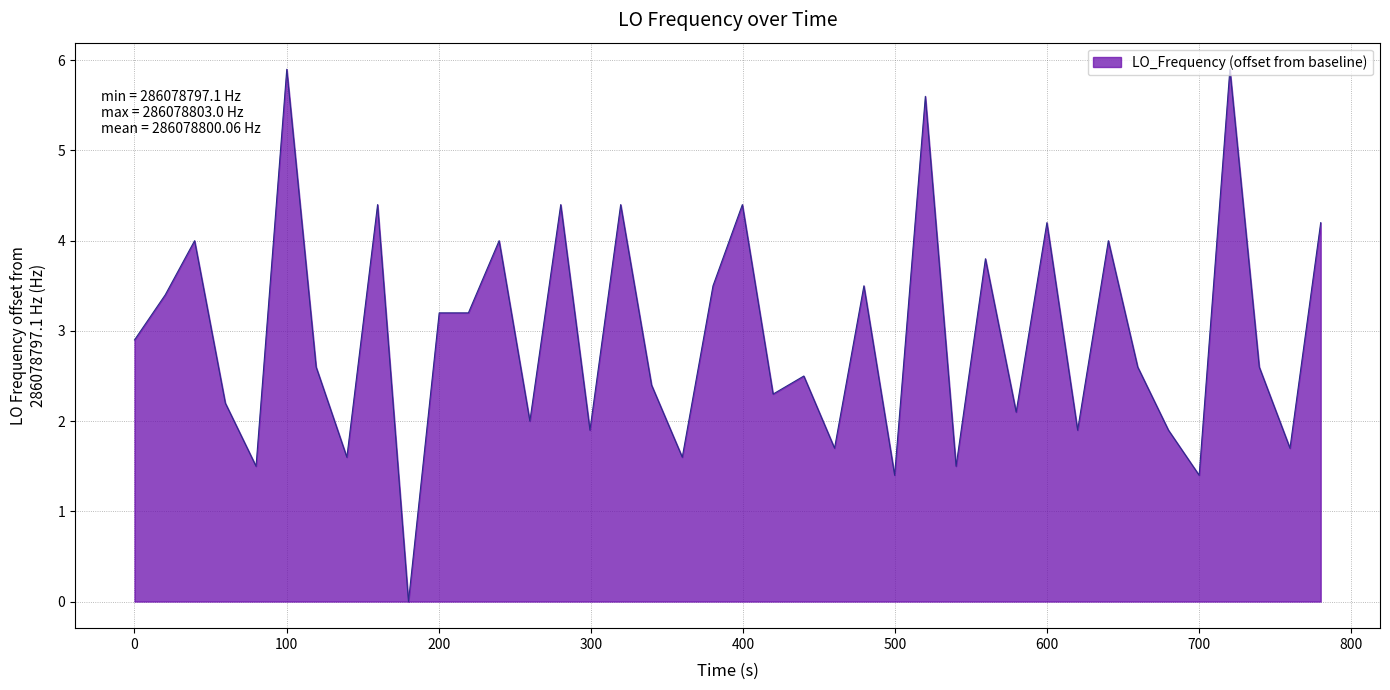

Count the number of categories in the chart.

40